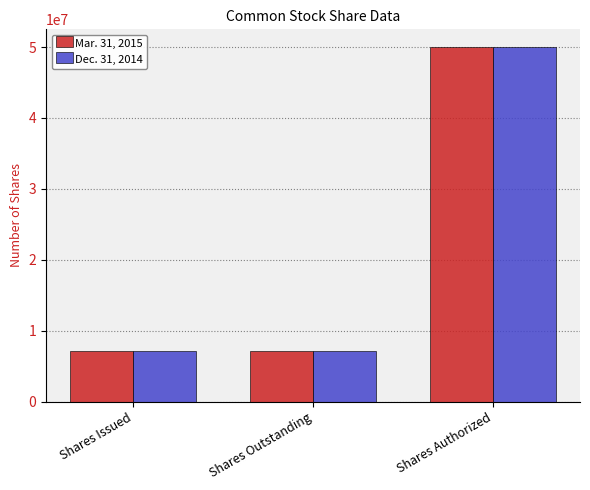

What are all the series names shown in the legend?

Mar. 31, 2015, Dec. 31, 2014